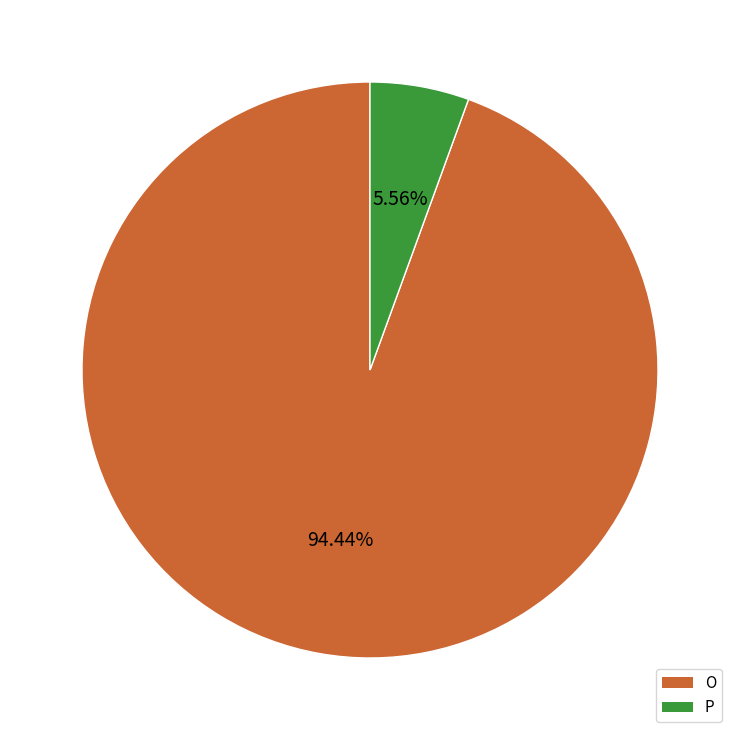

Is there any slice that represents more than half of the pie?

Yes